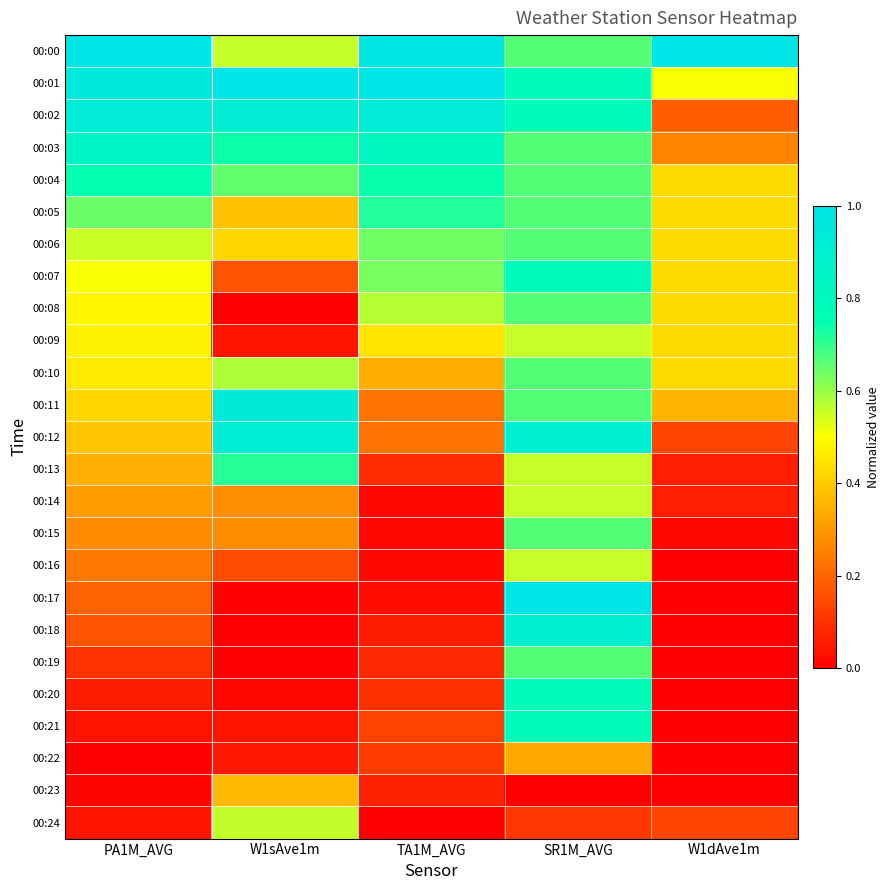

Between PA1M_AVG and W1sAve1m, which is larger?

PA1M_AVG